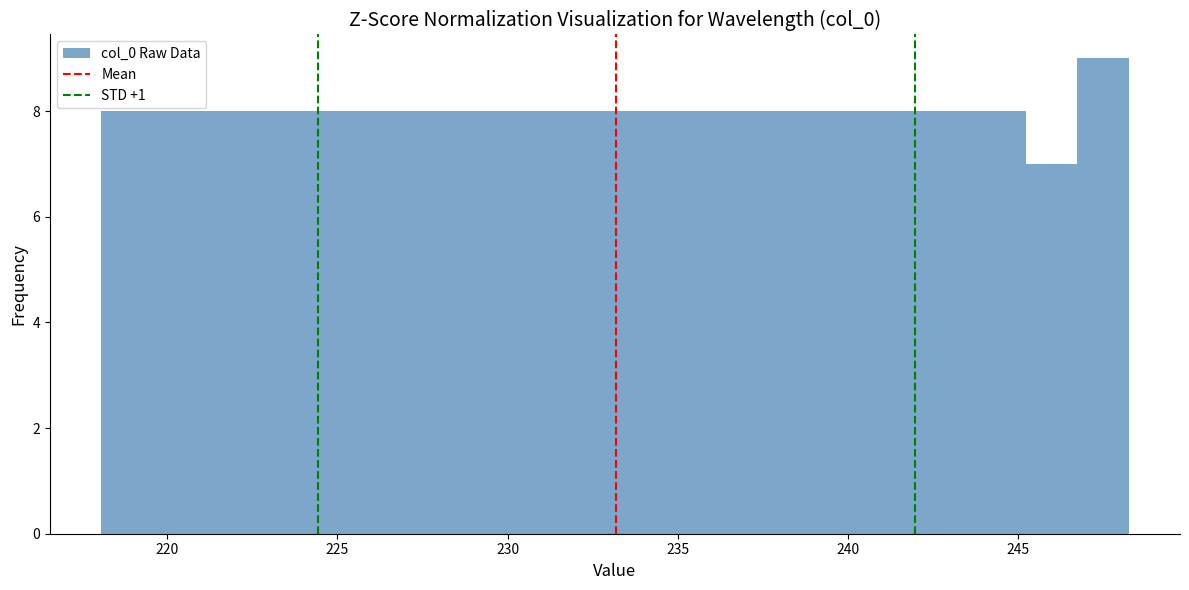

Around what value on the x-axis is the tallest bar? Give the approximate position of its centre, as read against the axis.

247.5